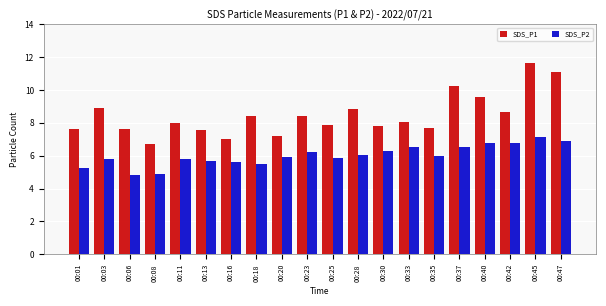

The SDS_P2 series shows 5.6 at 00:16. True or false?

True